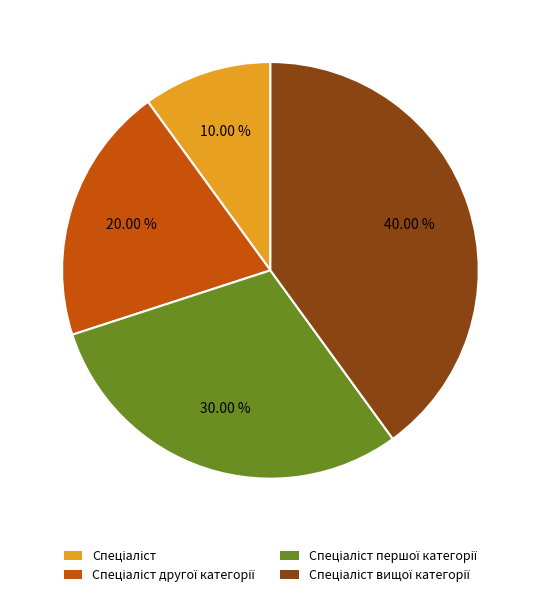

How many slices are in this pie chart?

4